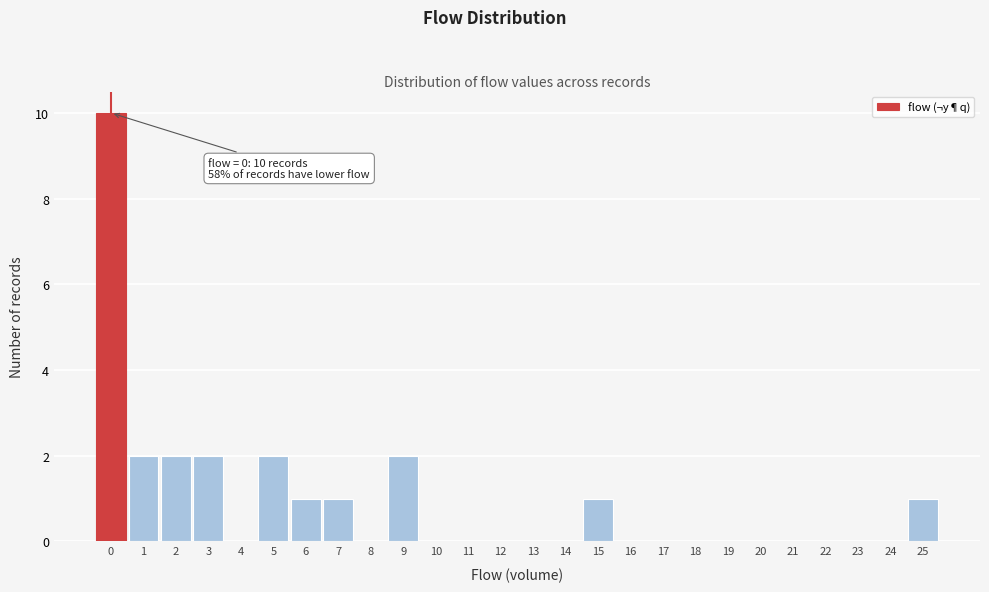

Over which range of the x-axis is the bar tallest?

-0.5 to 0.5